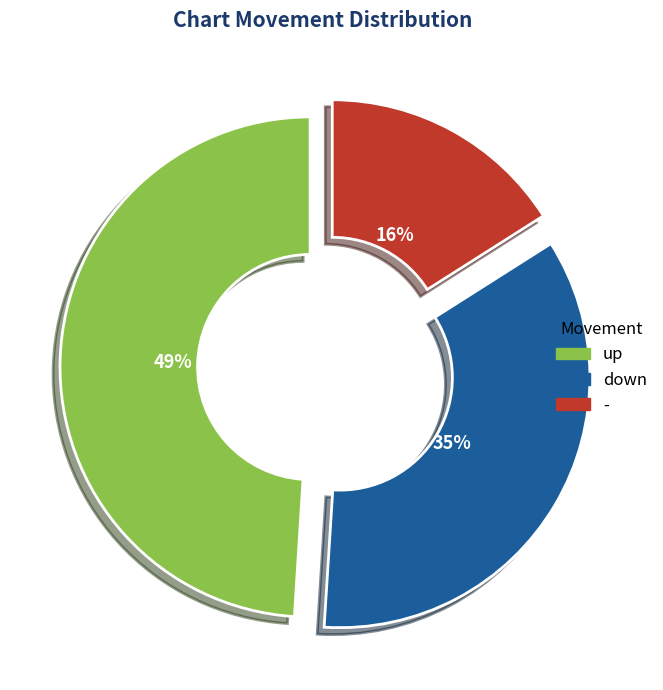

Do up and - together represent more than half of the pie?

Yes